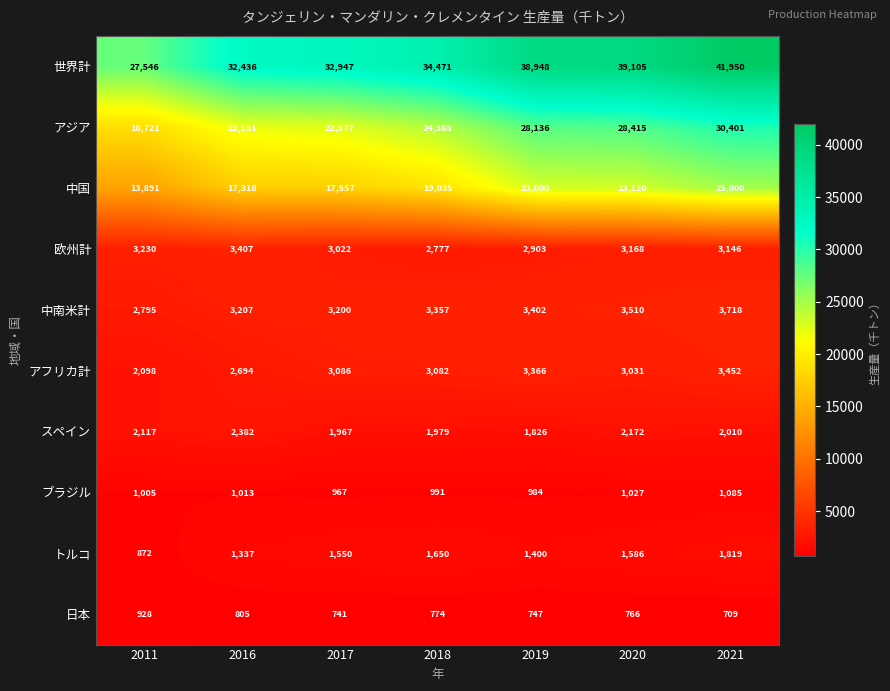

The value of 中国 at 2018 is 19035. True or false?

True